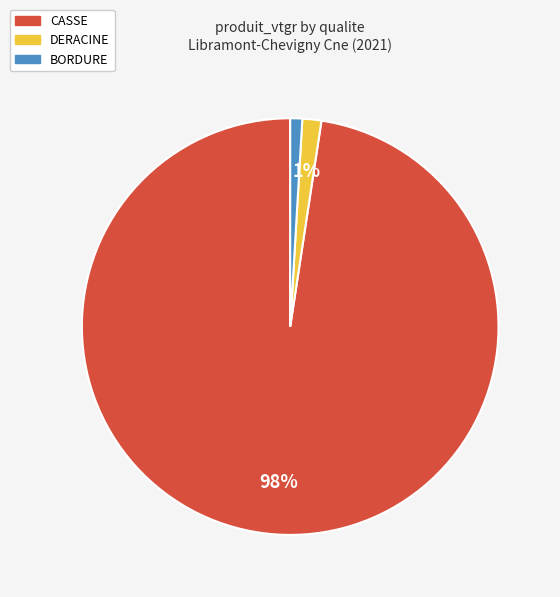

To the nearest percent, what is the difference between the largest and smallest slice percentages?

97%